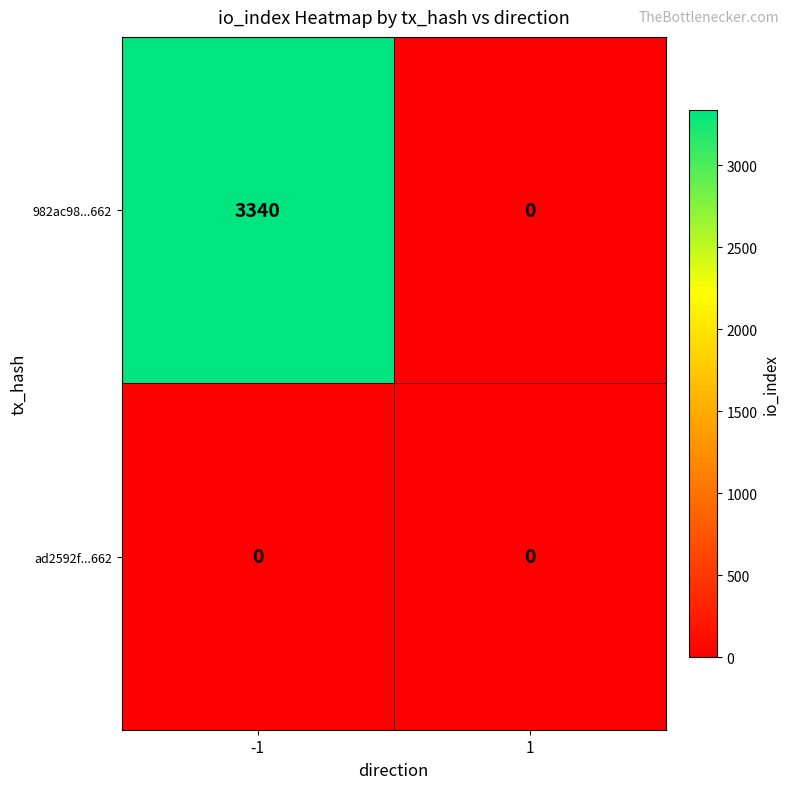

What is the difference between the highest and lowest values at -1?

3340